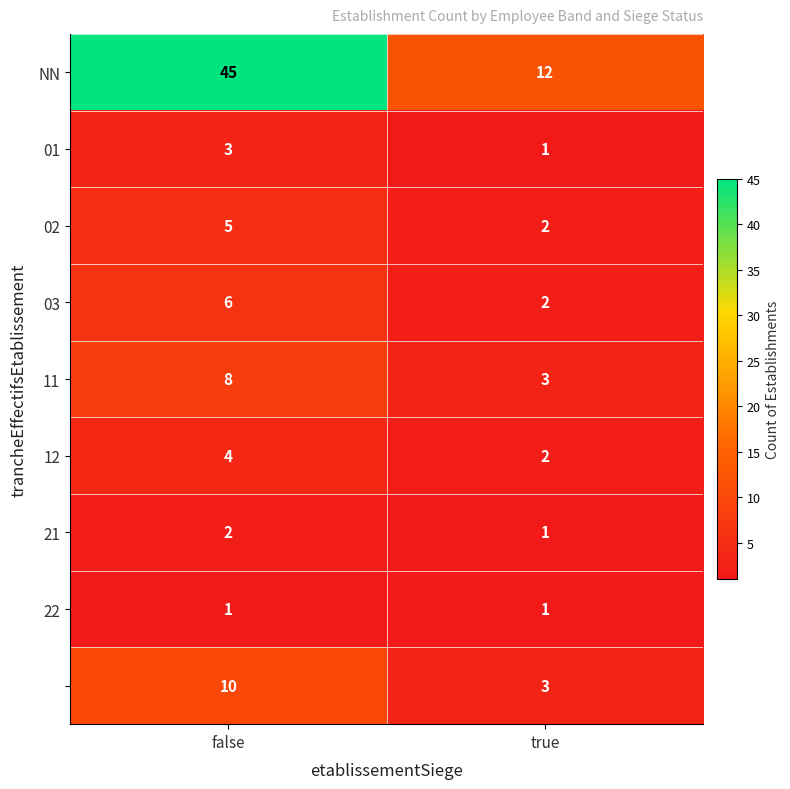

What is the maximum value shown in the chart?

45